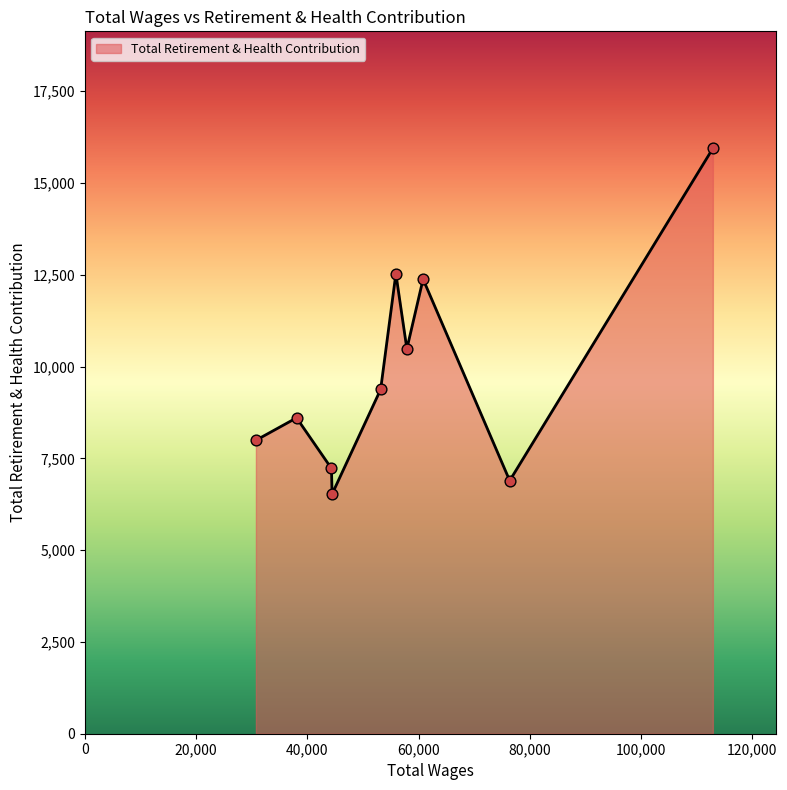

What is the difference between the maximum and minimum values?

9416